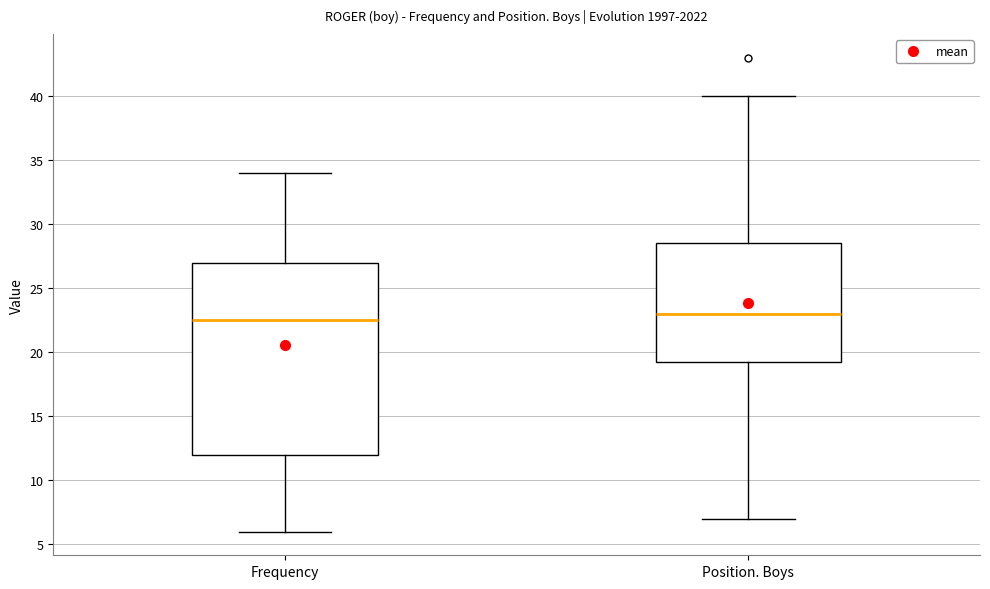

Reading left to right, read every box against the y-axis: the position of its median line, the range the box covers, and the ends of its whiskers. The values are not printed on the chart, so give them approximately, as read against the axis.

Frequency: median 22.5, box 12.0 to 27.0, whiskers 6.0 to 34.0
Position. Boys: median 23.0, box 19.5 to 28.5, whiskers 7.0 to 40.0